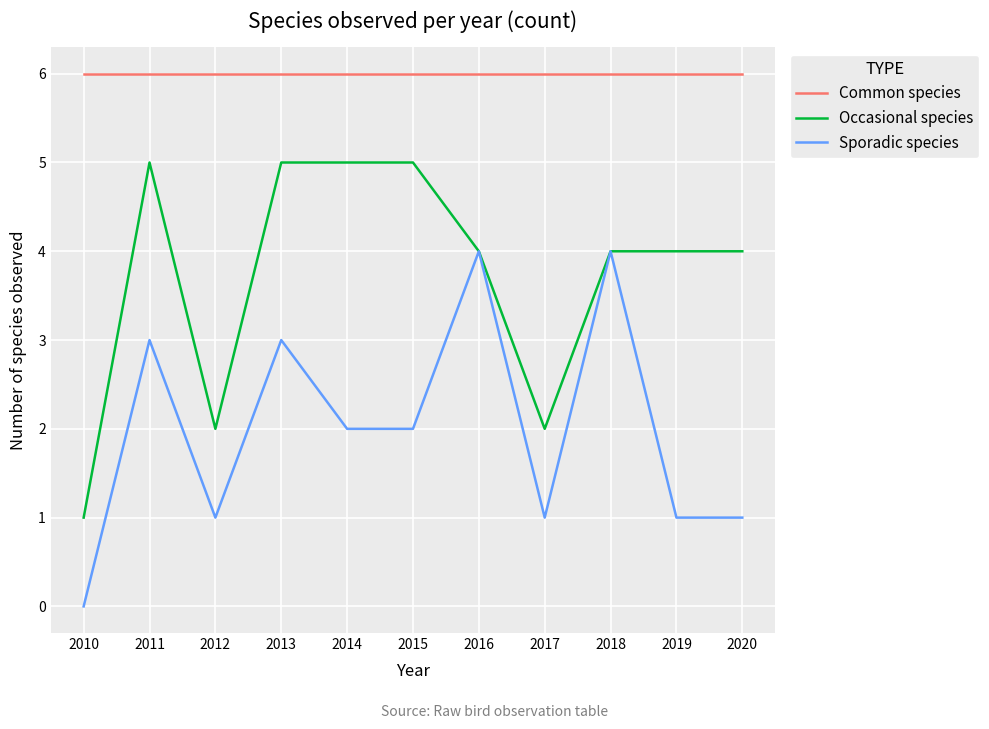

What is the spread (max minus min) of values at 2020?

5